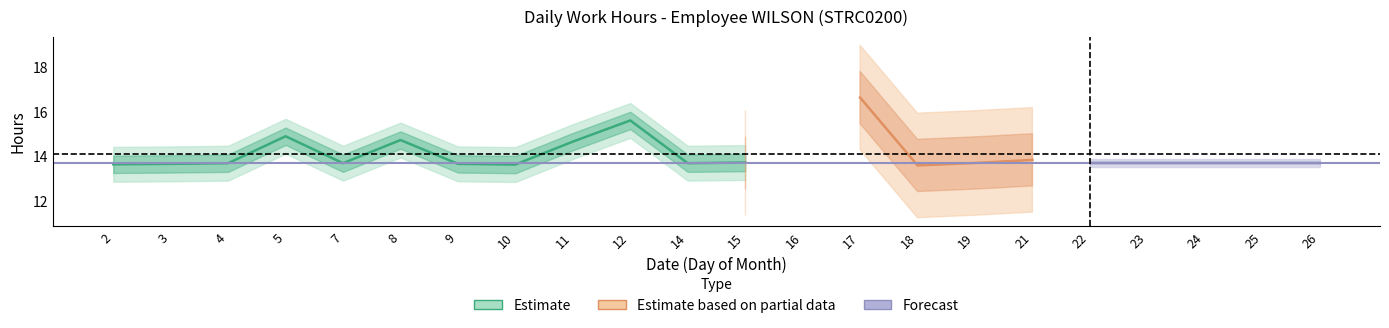

What is the sum of all values?

268.4